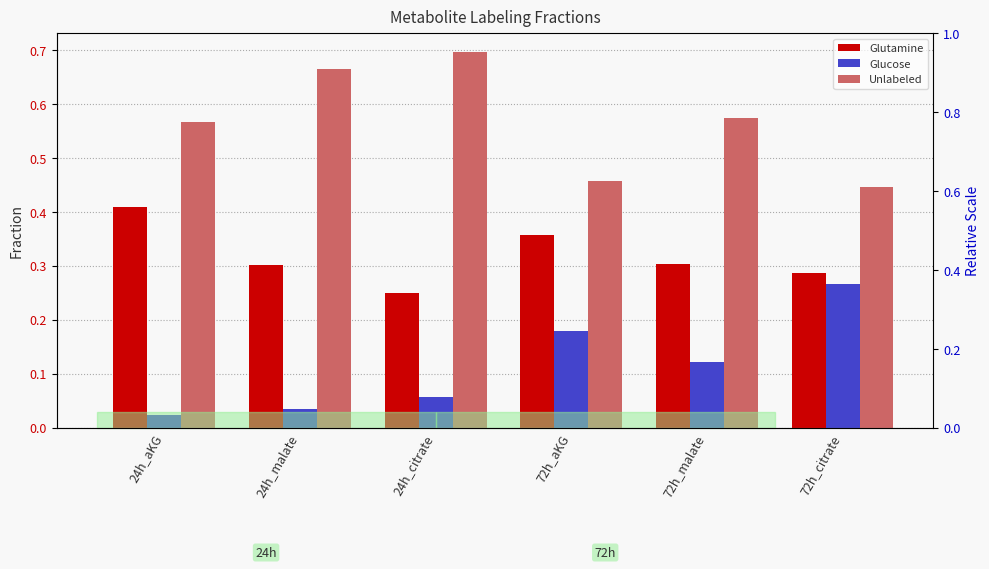

Which series has the widest spread of values?

Unlabeled